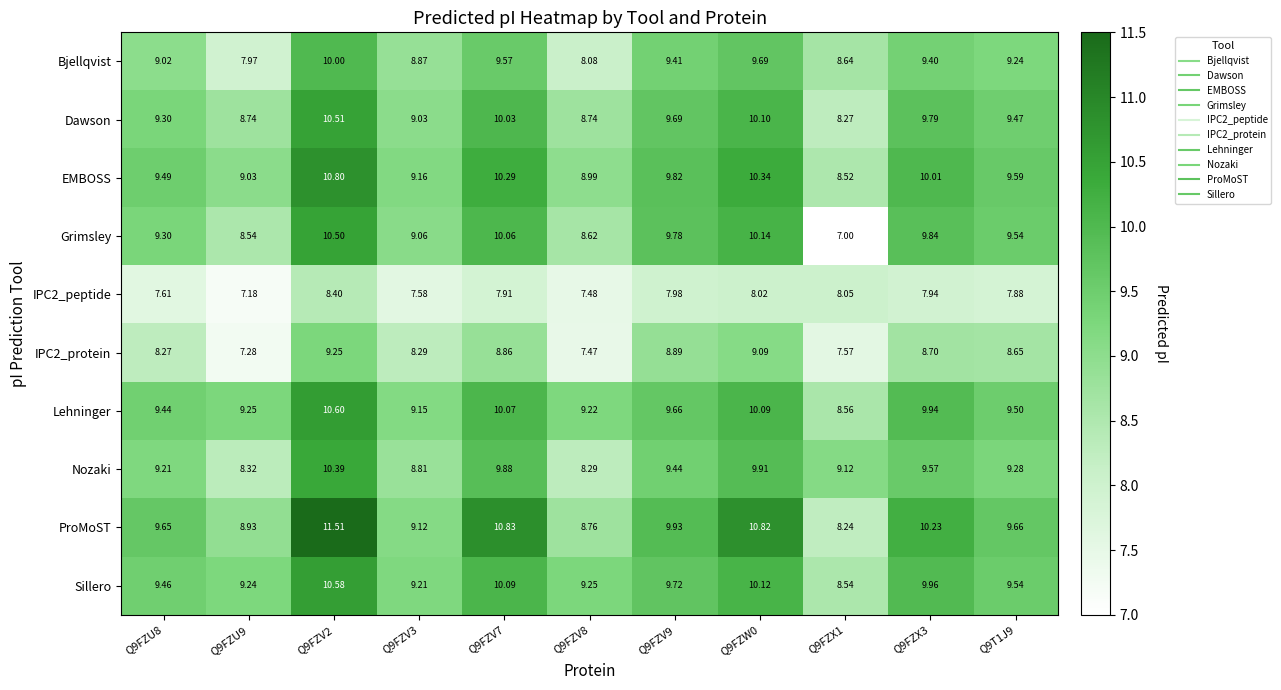

Which series has the largest range (max minus min)?

Grimsley